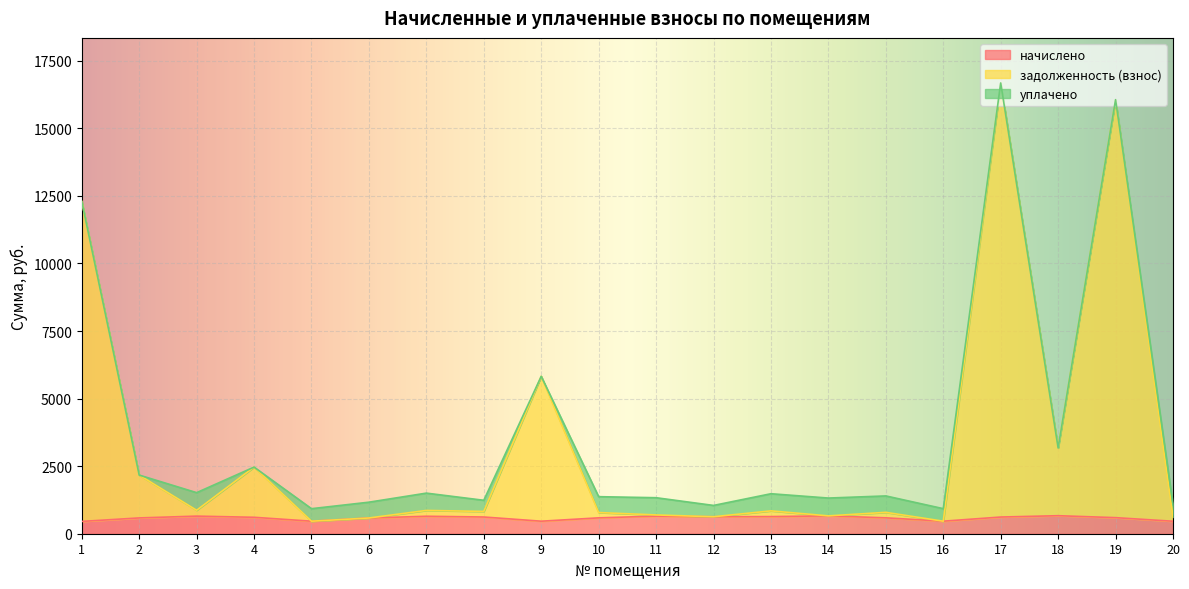

Which category has the highest value in the задолженность (взнос) series?

17